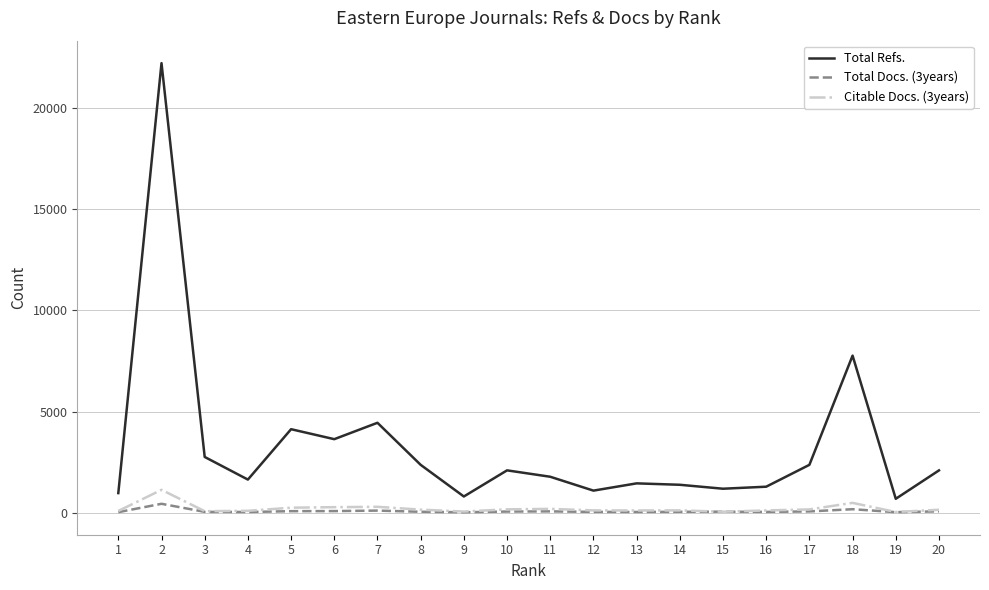

Where is the first local minimum for Total Refs.?

4